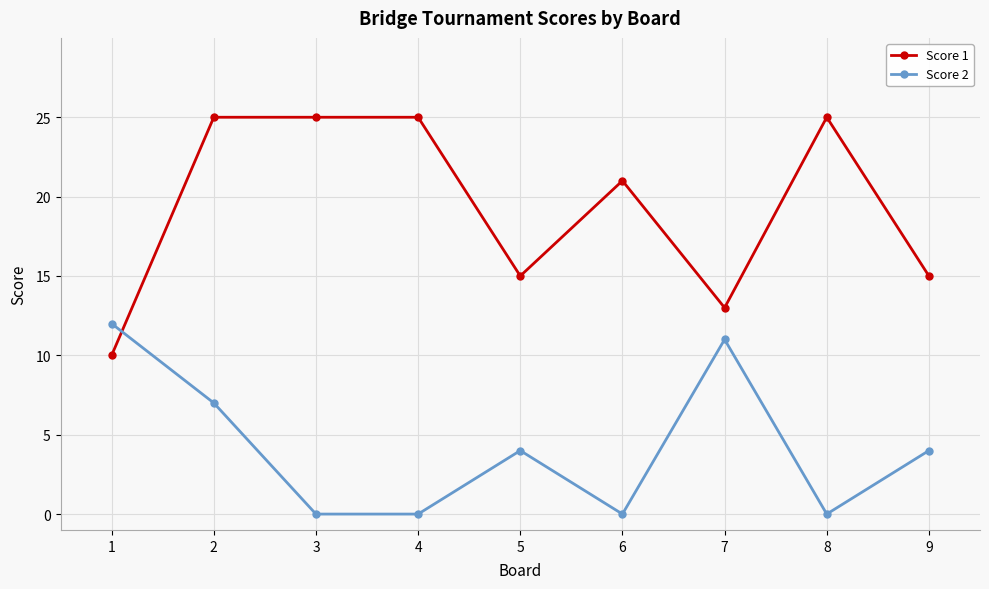

What is the average value of the Score 1 series?

19